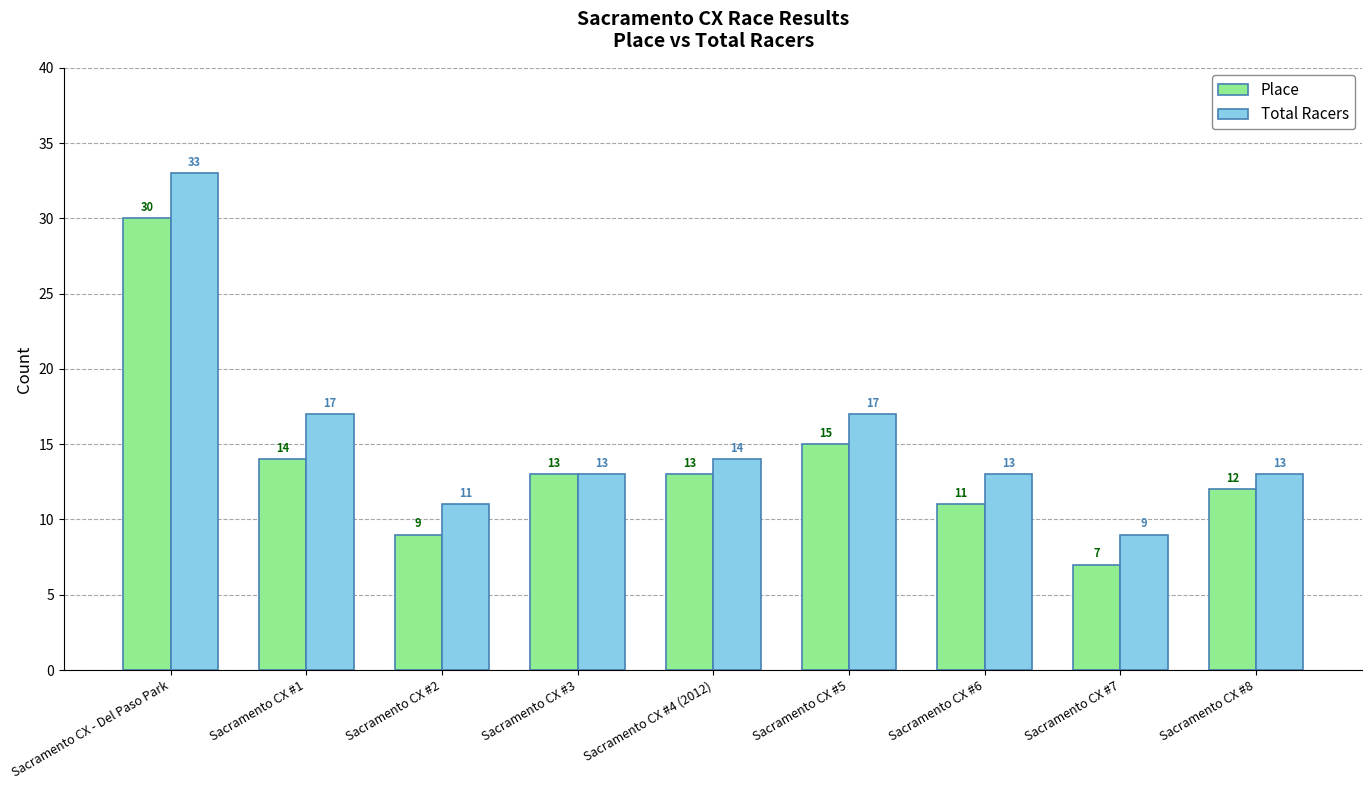

Is it true that Total Racers equals 3 at Sacramento CX #4 (2012)?

False